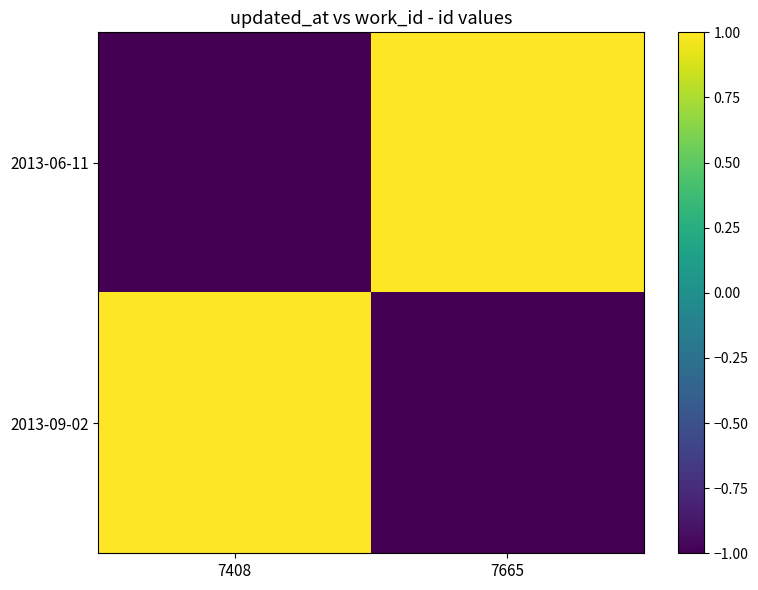

Reading left to right, extract all data points from this chart.

2013-06-11: 7408=-1	7665=1
2013-09-02: 7408=1	7665=-1